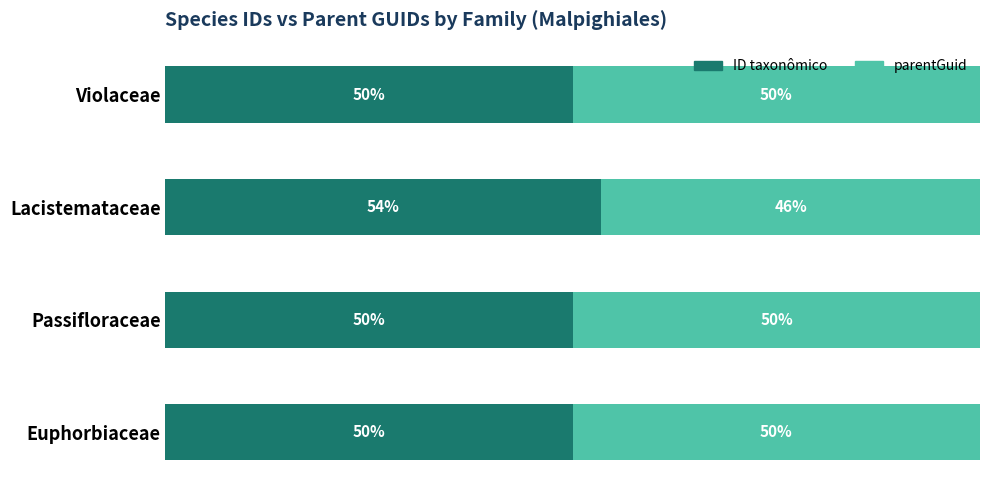

Which category has the highest value in the ID taxonômico series?

Lacistemataceae